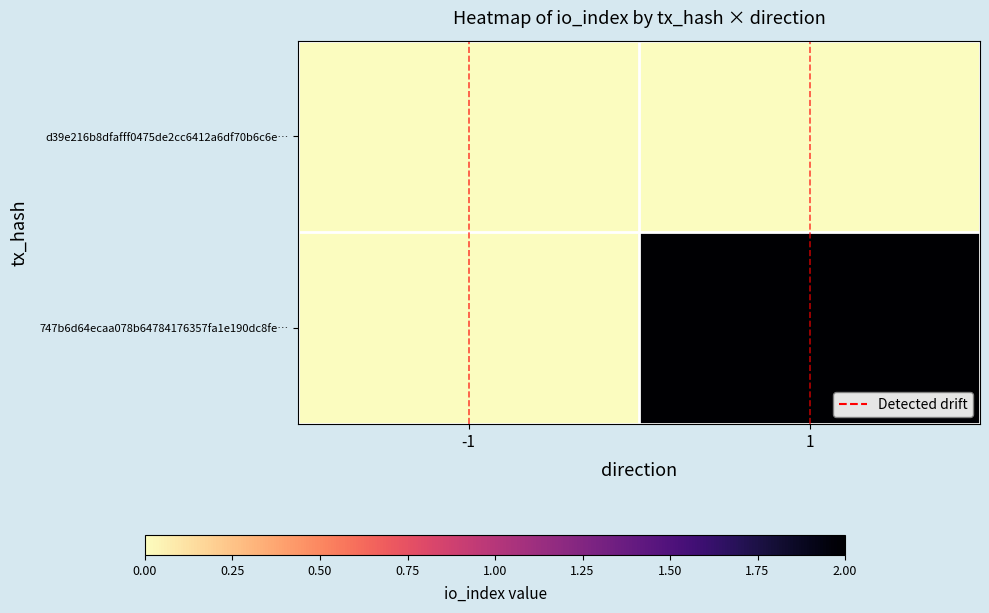

Reading right to left, transcribe all the data shown in this chart.

d39e216b8dfafff0475de2cc6412a6df70b6c6e…: 1=0	-1=0
747b6d64ecaa078b64784176357fa1e190dc8fe…: 1=2	-1=0